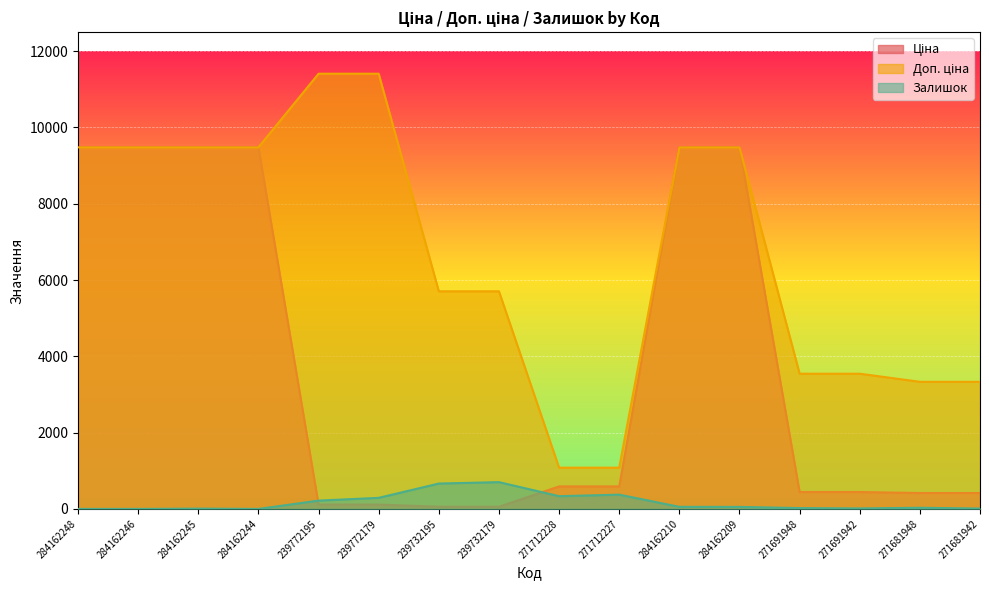

Where does the Залишок series first go above 53?

239772195